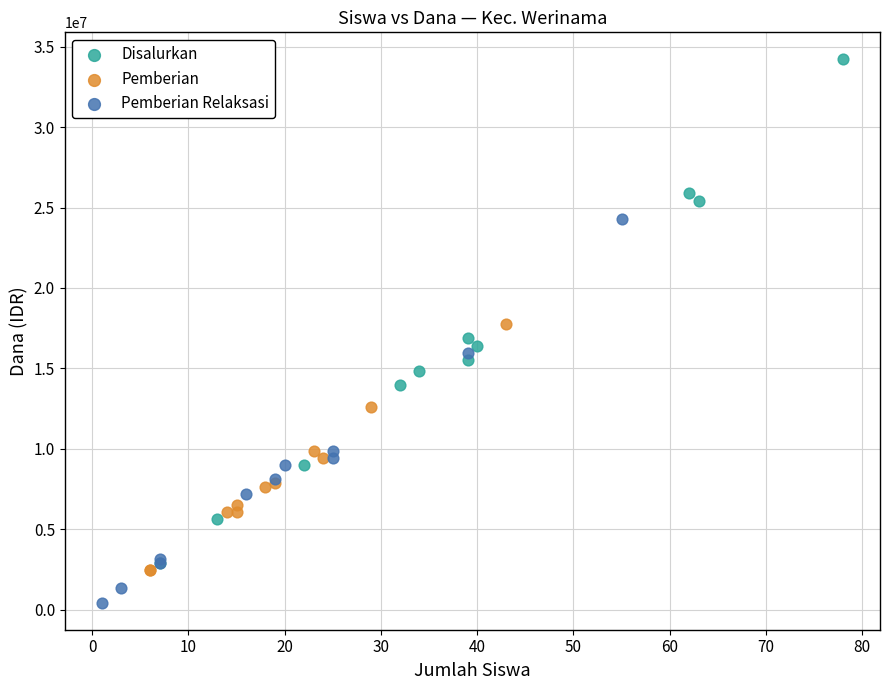

Which series reaches the minimum Y coordinate?

Pemberian Relaksasi